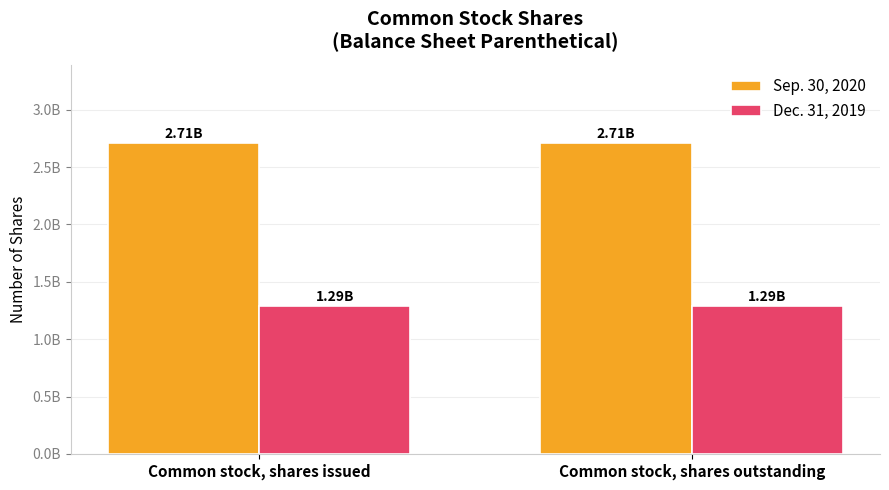

What is the greatest value displayed?

2714677703